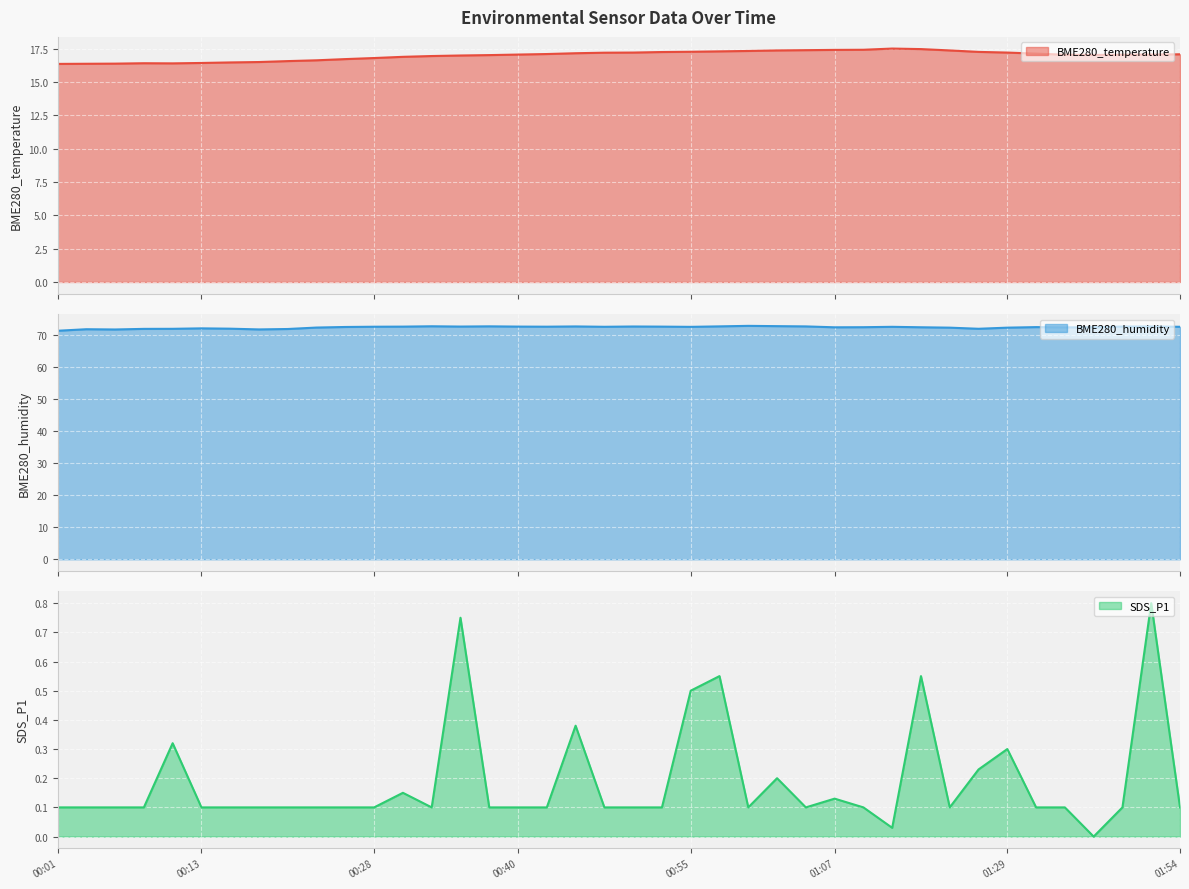

What is the difference between the maximum and minimum values in the BME280_temperature series?

1.1